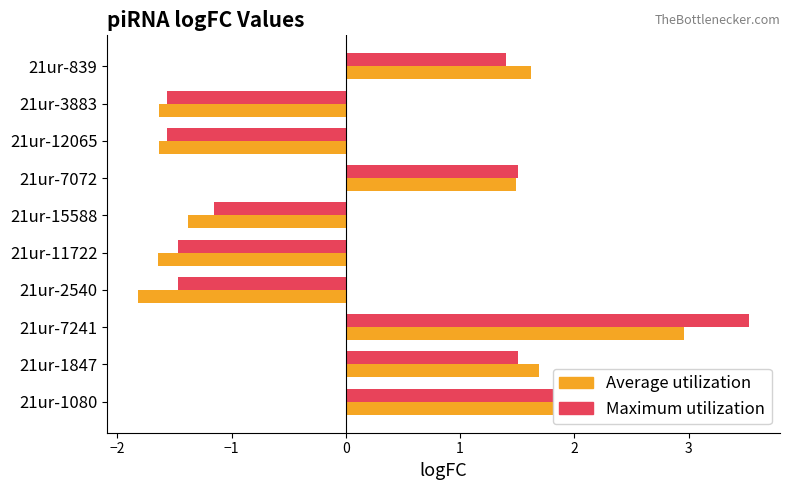

What is the difference between the second highest and minimum values in the Maximum utilization series?

4.4